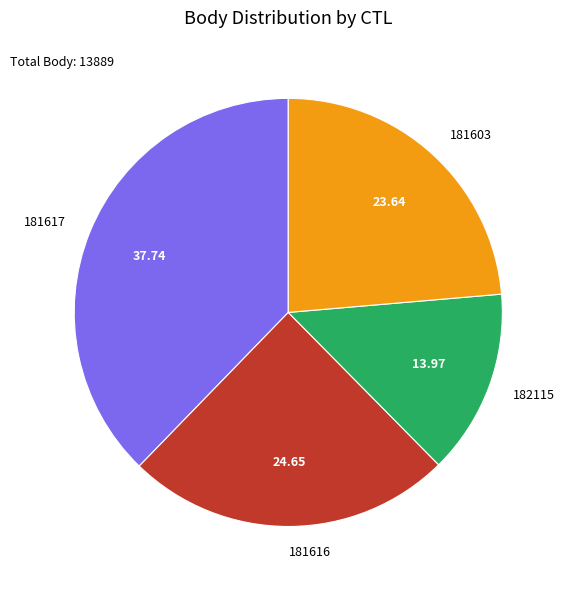

True or false: 182115 accounts for 14% of the total.

True